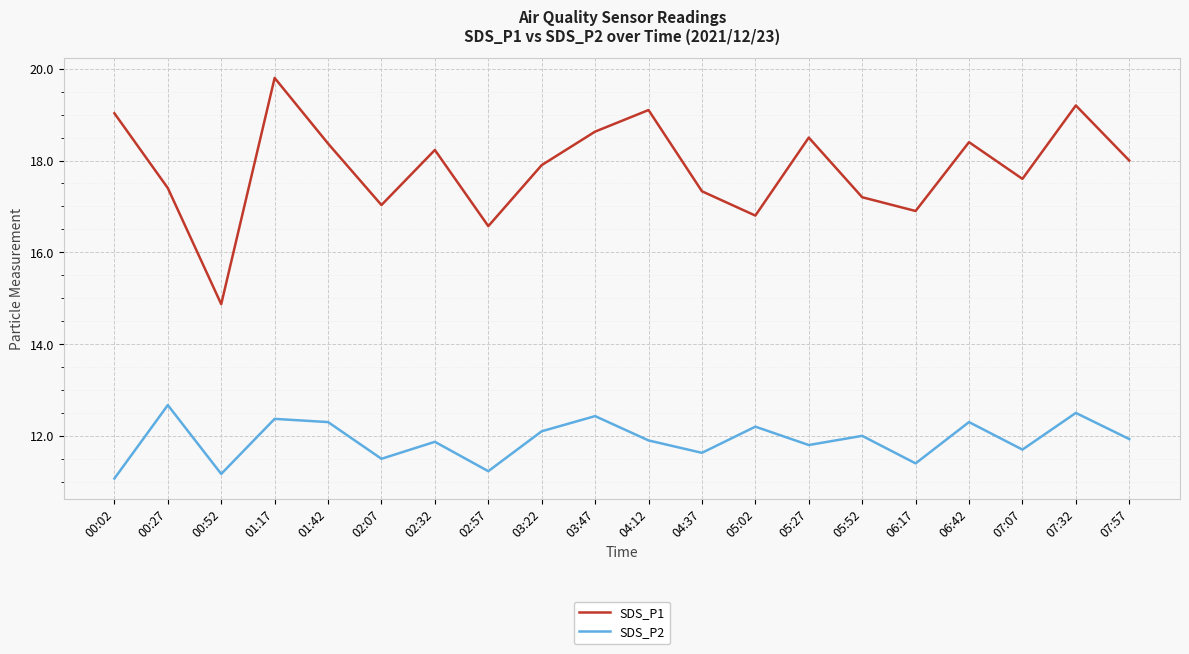

Count the number of categories in the chart.

20